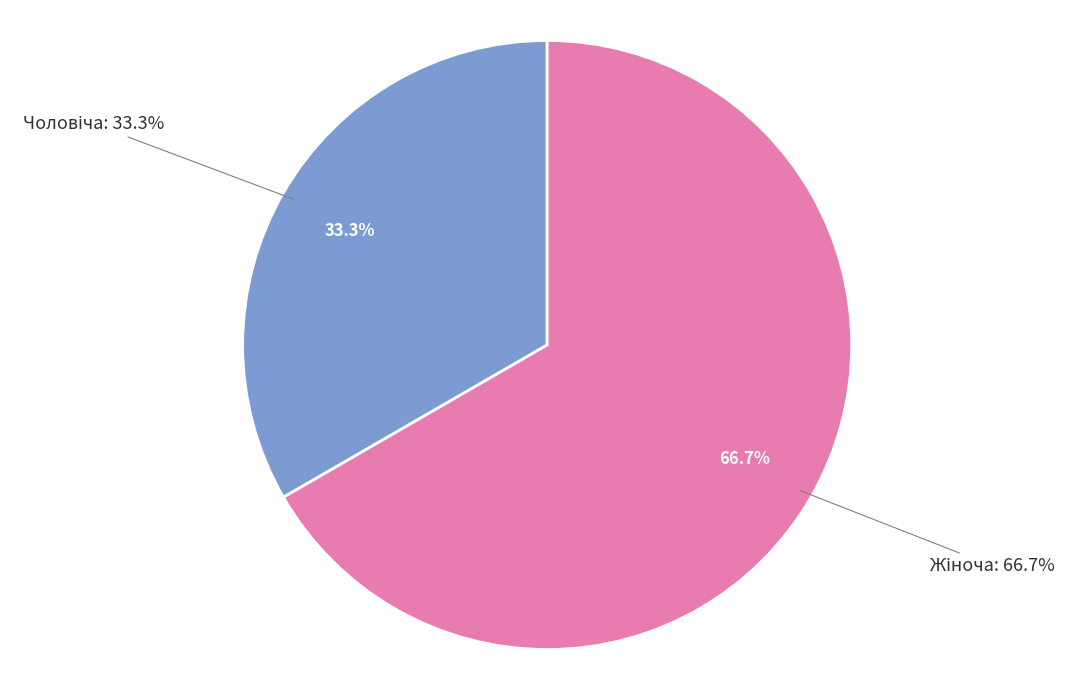

True or false: Чоловіча accounts for 33% of the total.

True